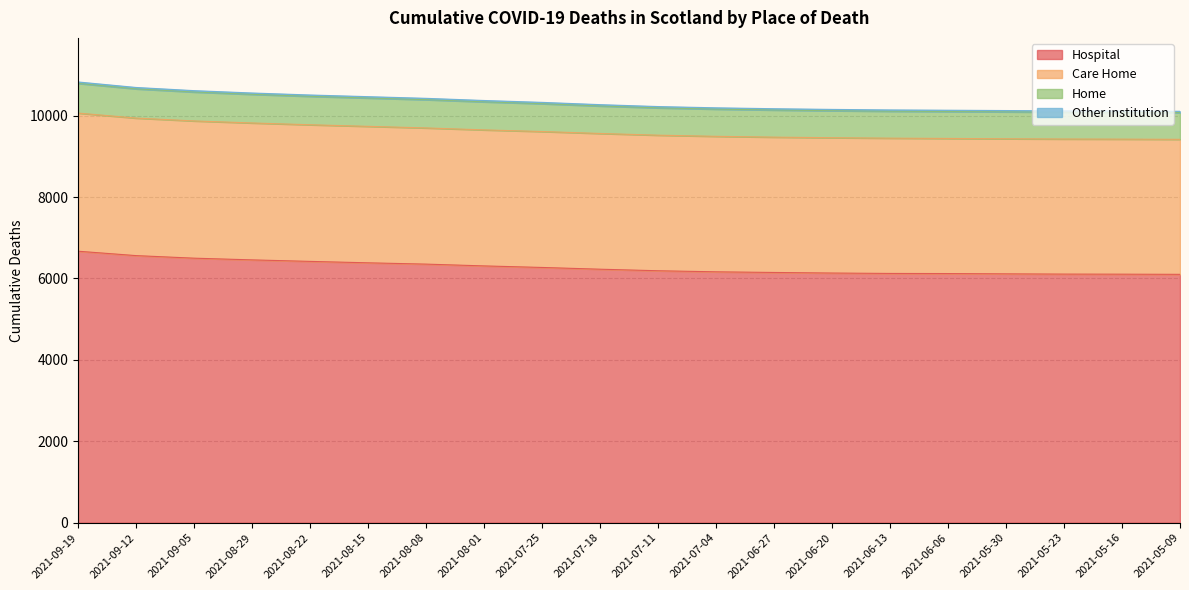

True or false: Care Home and Hospital cross at least once.

False